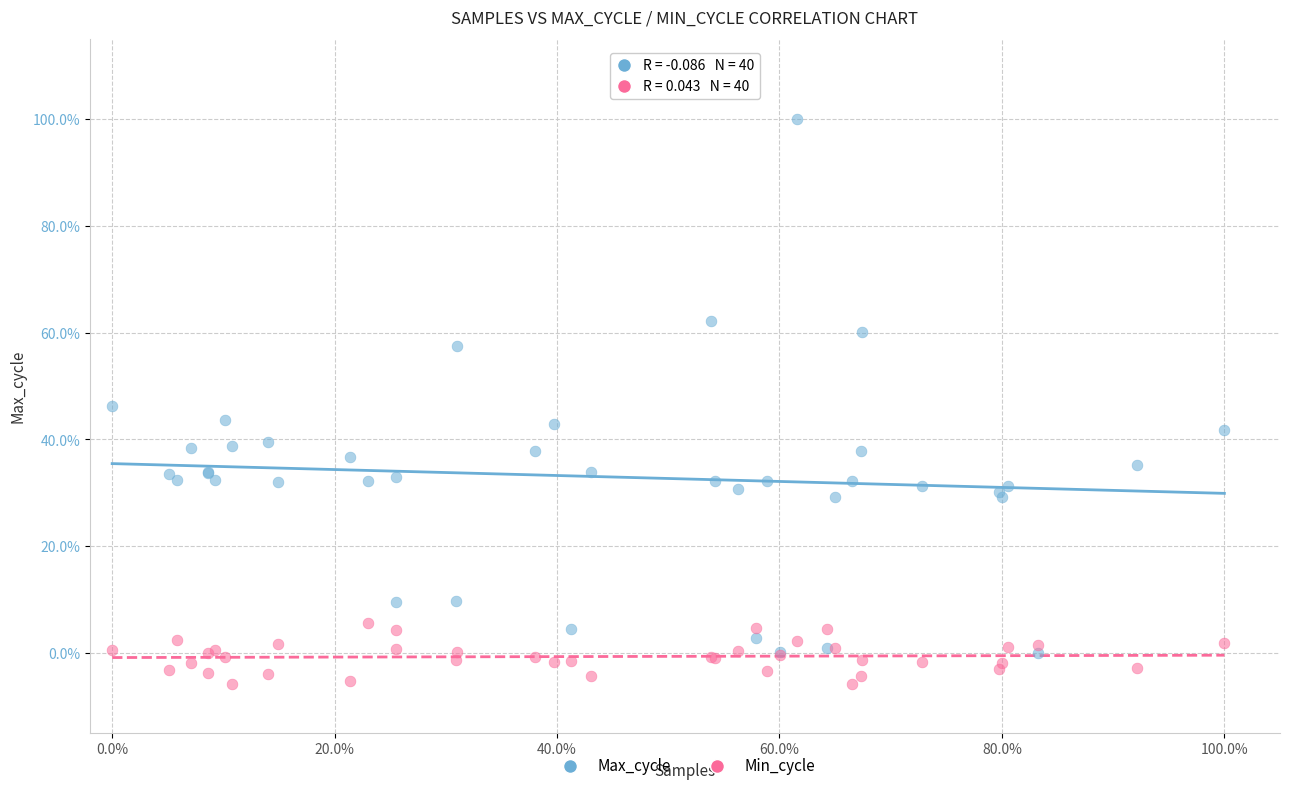

What are all the series names shown in the legend?

Max_cycle, Min_cycle